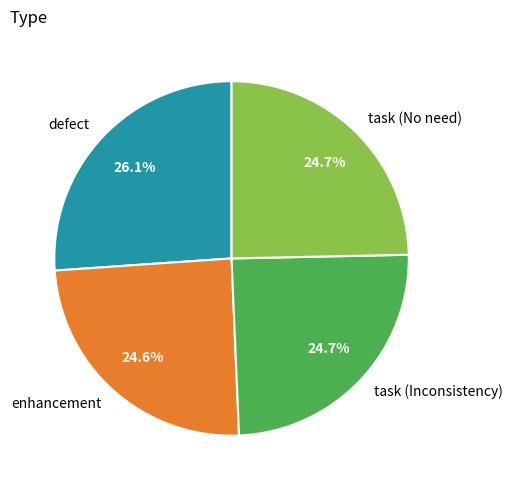

How many segments does this pie chart have?

4